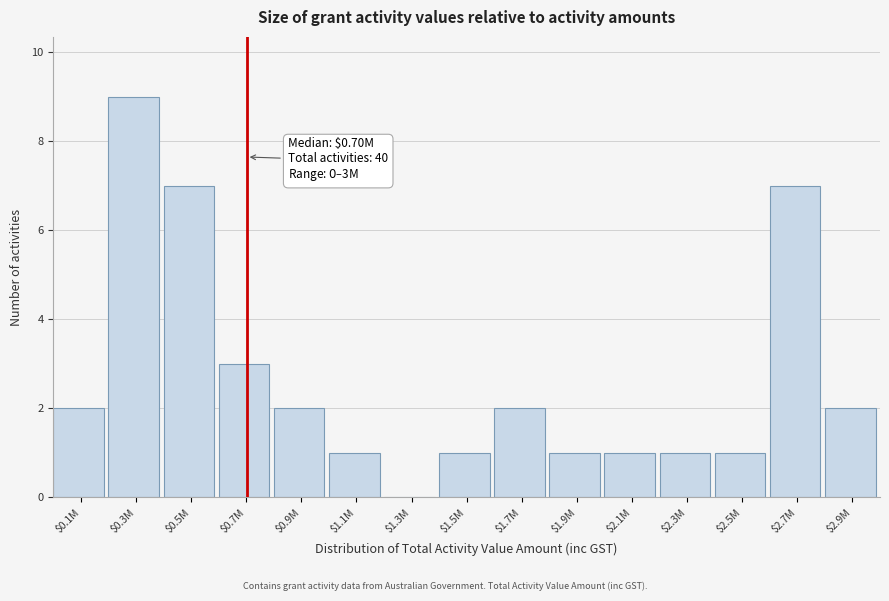

At which label is the value closest to 4?

$0.7M